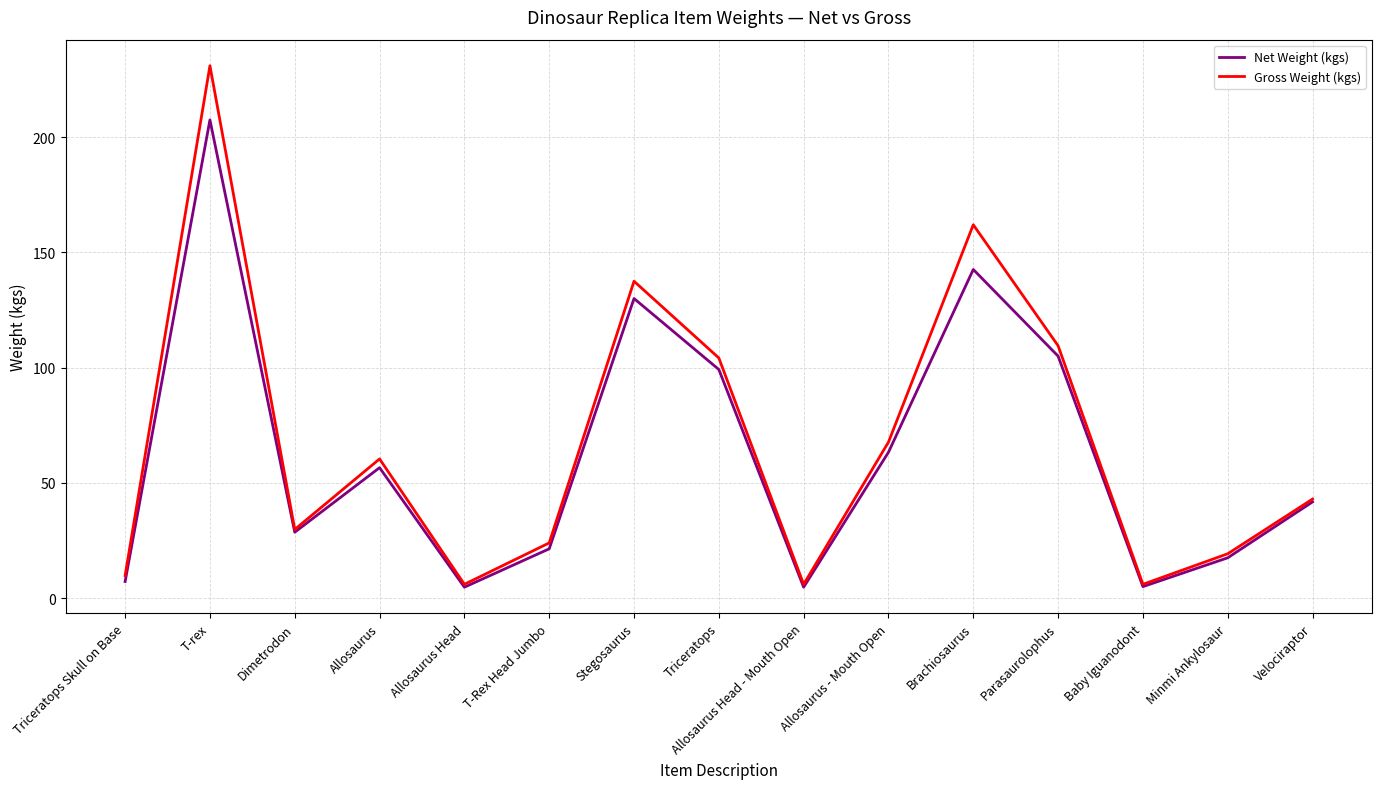

Is this an area chart (filled region under the line)?

No